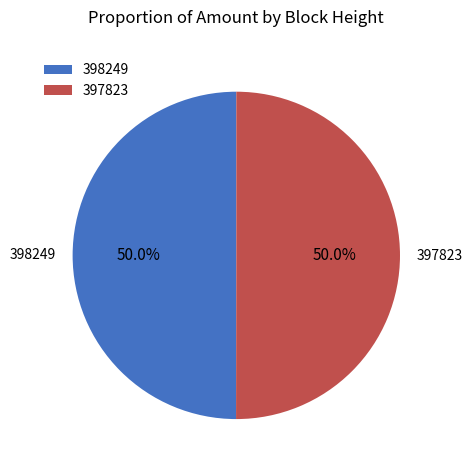

Approximately how many times larger is the value at 397823 compared to 398249?

1.0